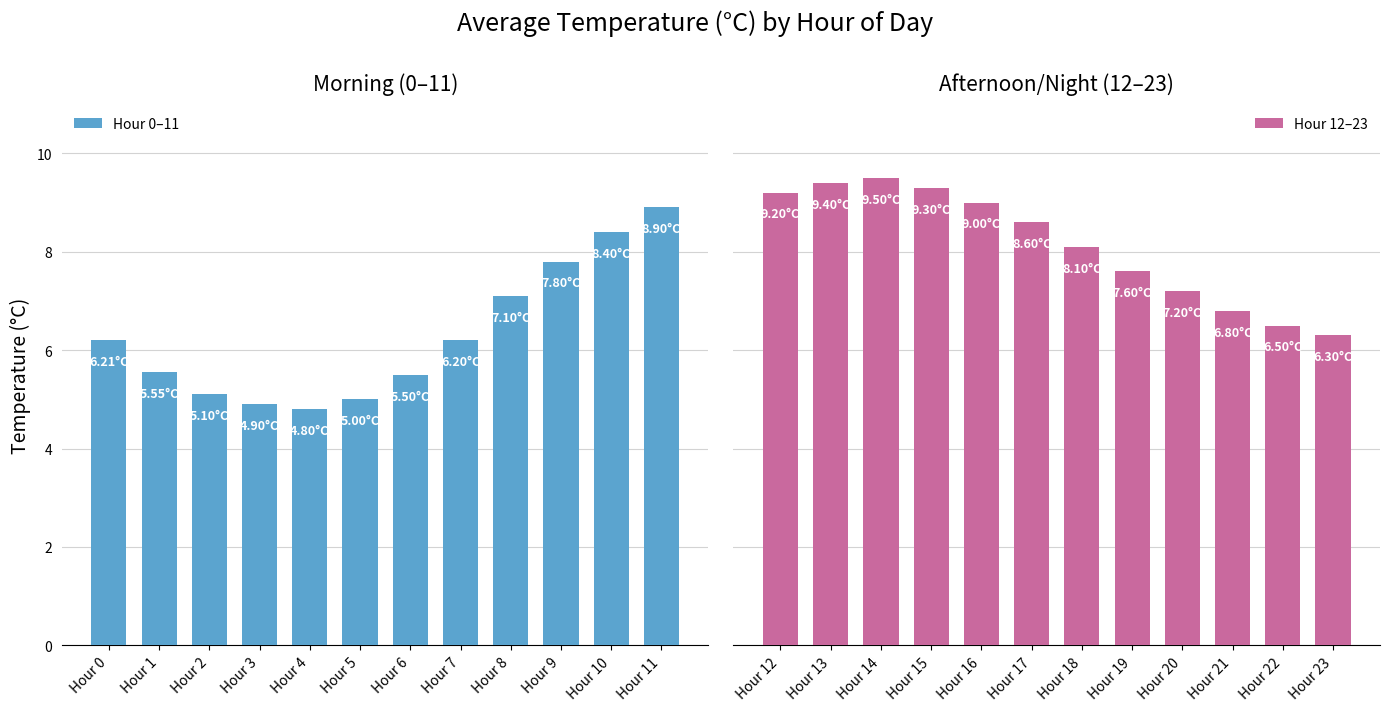

Rank the series by their average value, from highest to lowest.

Hour 12–23, Hour 0–11